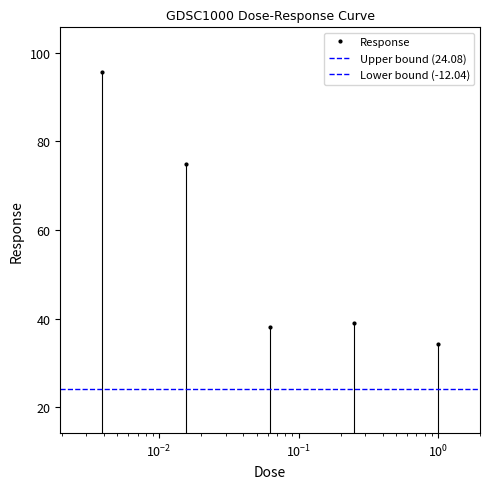

The chart shows a value of 38.1 at 0.0625. True or false?

True